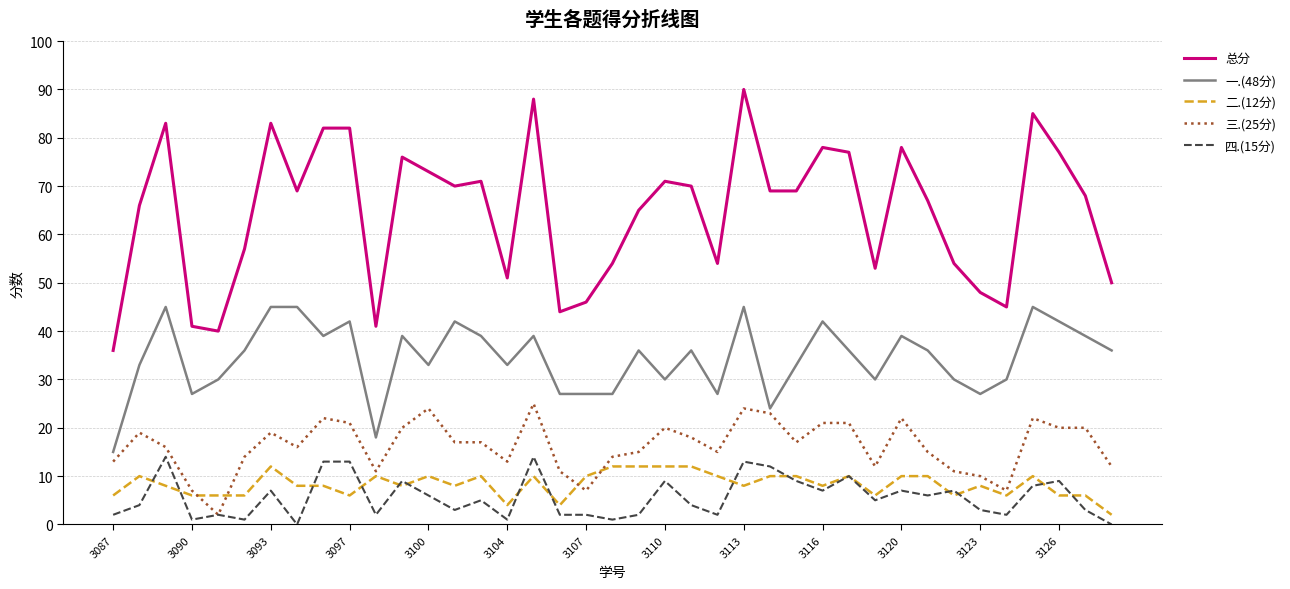

Which series has the widest spread of values?

总分